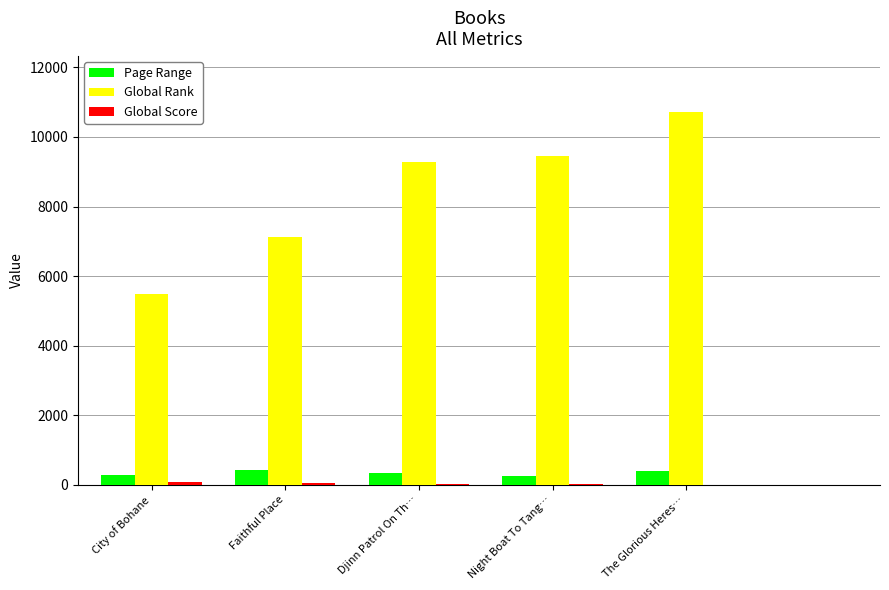

Which label corresponds to the largest value in the chart?

The Glorious Heres…